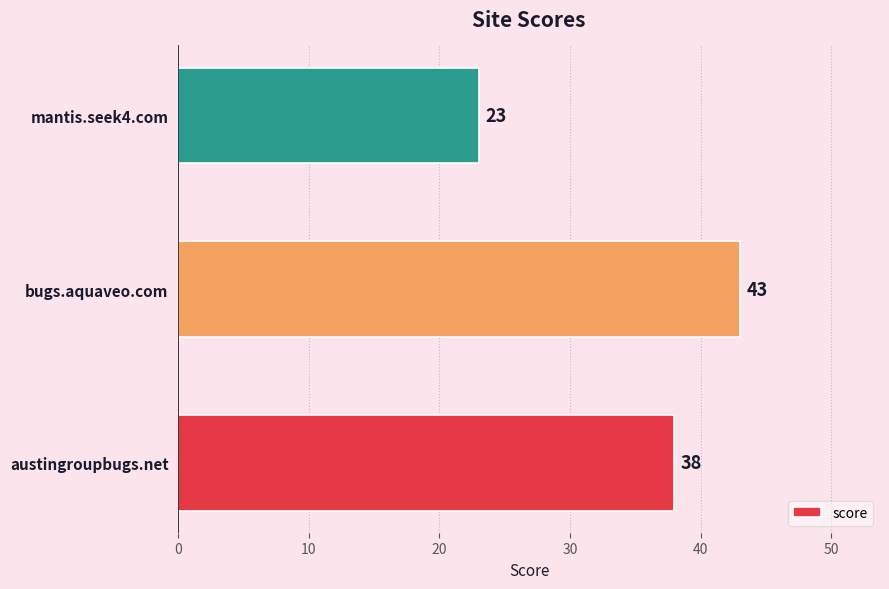

What is the maximum value shown in the chart?

43